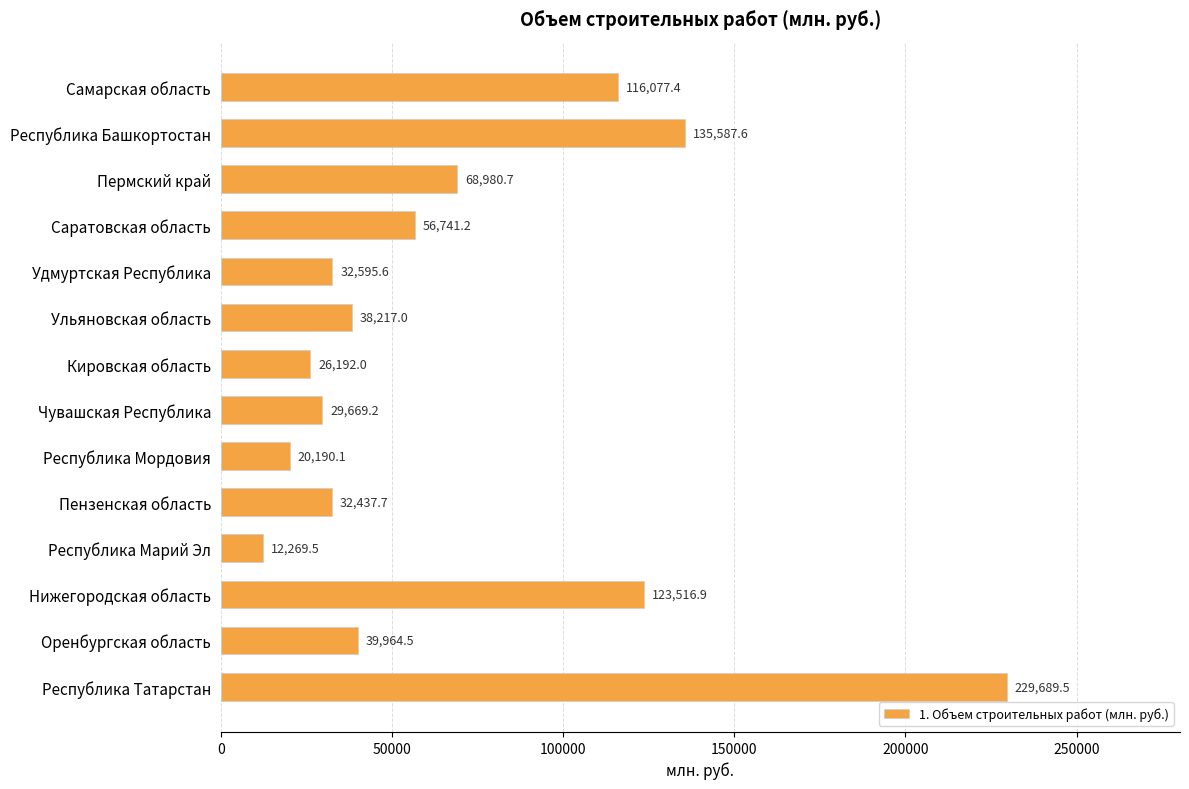

Reading top to bottom, extract all data points from this chart.

116077.4	135587.6	68980.7	56741.2	32595.6	38217.0	26192.0	29669.2	20190.1	32437.7	12269.5	123516.9	39964.5	229689.5